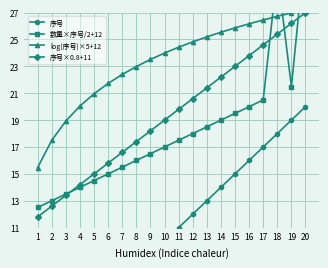

What is the minimum value shown in the chart?

1.0